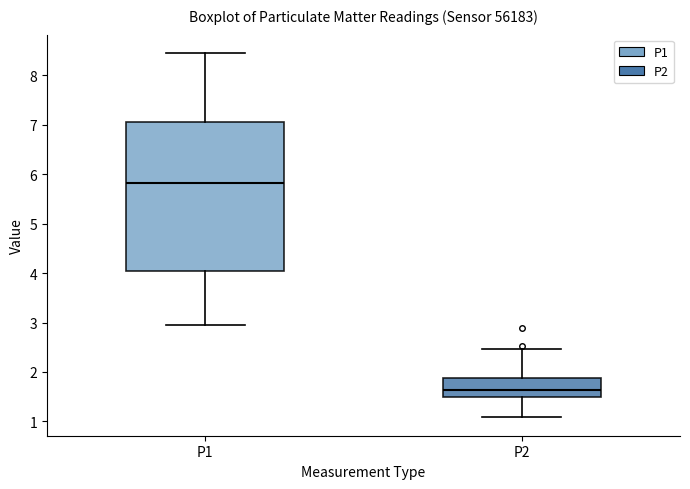

Reading left to right, transcribe this box plot: for each box, give where its median line is, the range the box spans, and where its two whiskers end, as read against the y-axis. The values are not printed on the chart, so give them approximately, as read against the axis.

P1: median 5.8, box 4.0 to 7.1, whiskers 3.0 to 8.5
P2: median 1.6, box 1.5 to 1.9, whiskers 1.1 to 2.5